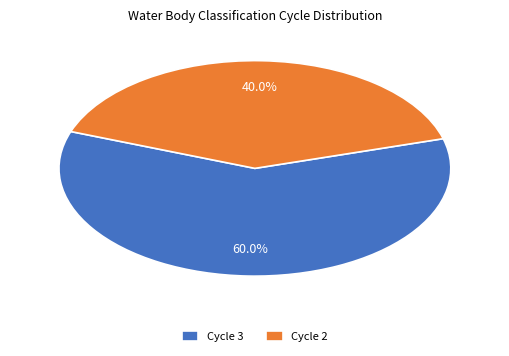

True or false: Cycle 2 accounts for 40% of the total.

True